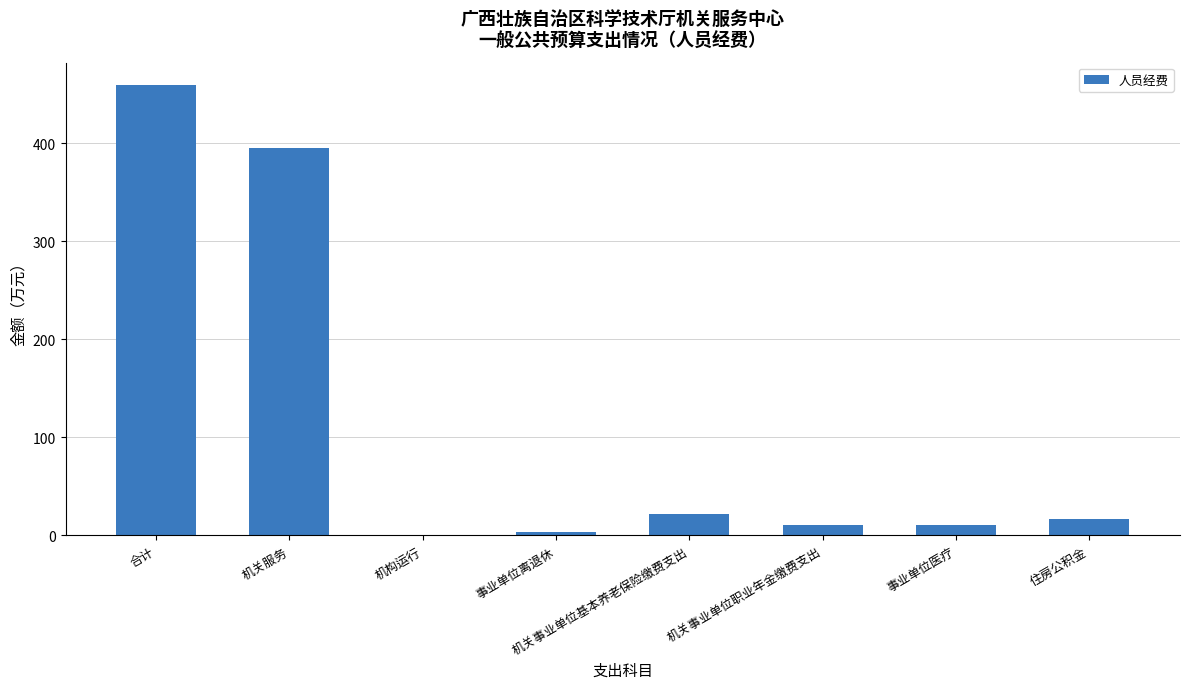

How many series are shown in this chart?

1